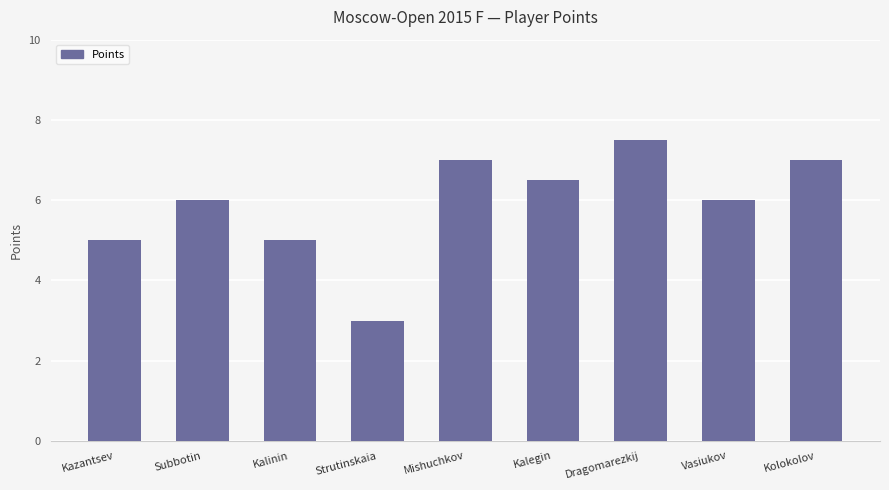

What is the change in value from Kalinin to Dragomarezkij?

+2.5